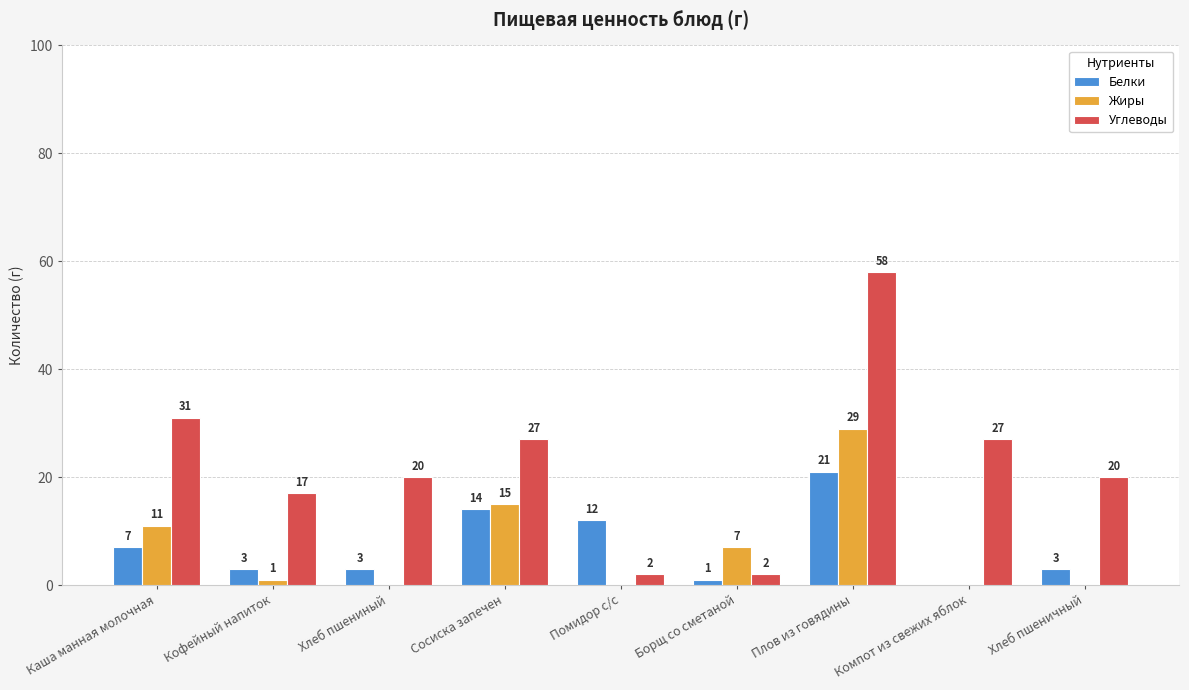

What is the average value of the Углеводы series?

23